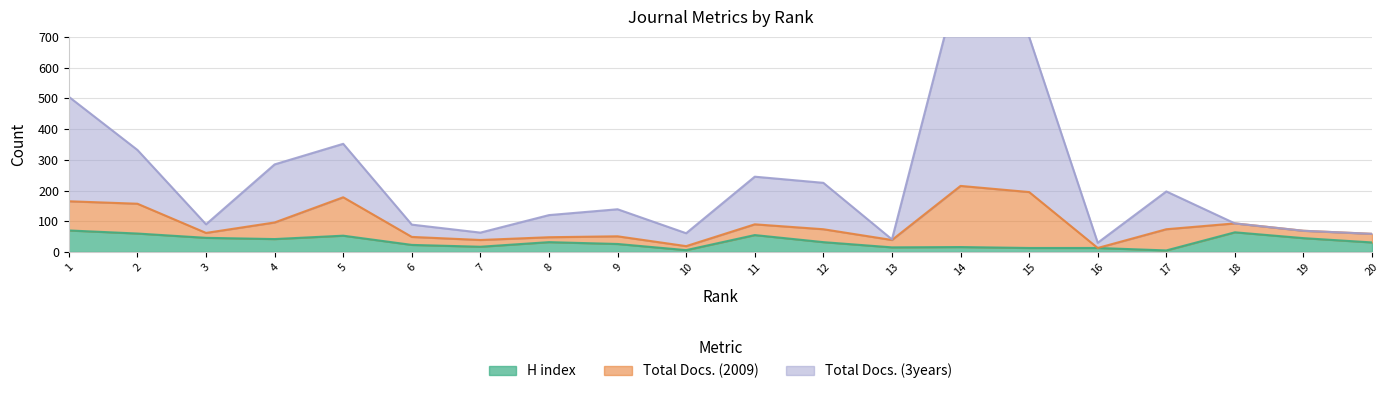

True or false: Total Docs. (3years) has a value of 580 at 2.

False